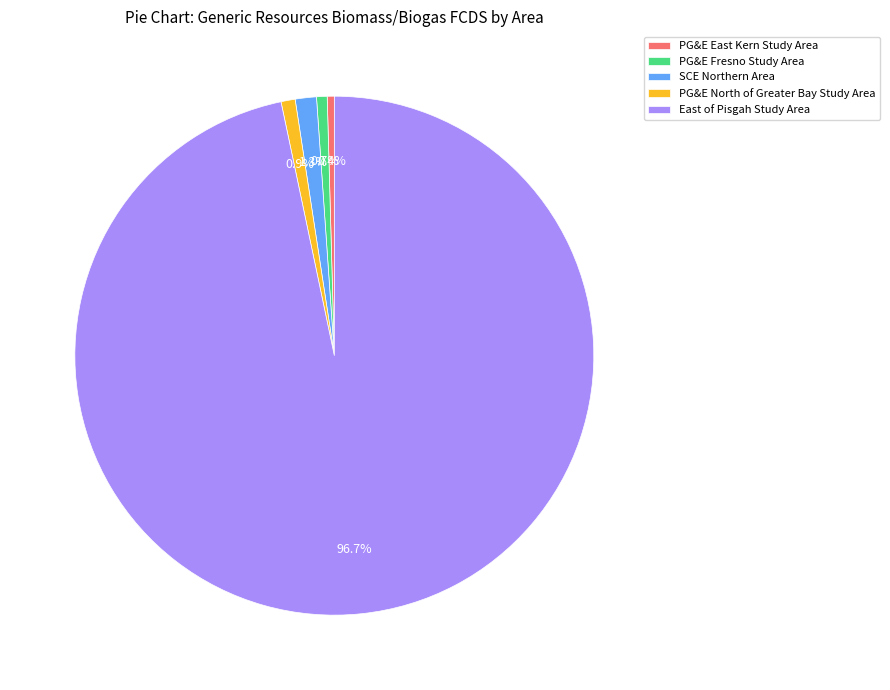

What is the largest slice in the pie chart?

East of Pisgah Study Area